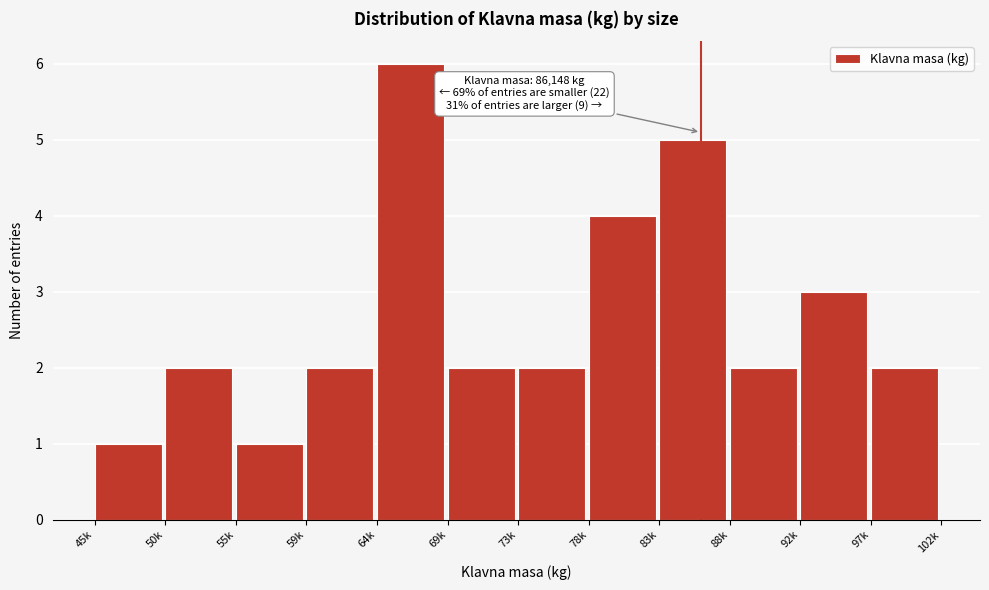

Reading left to right, transcribe all the data shown in this chart.

45k=1	50k=2	55k=1	59k=2	64k=6	69k=2	73k=2	78k=4	83k=5	88k=2	92k=3	97k=2